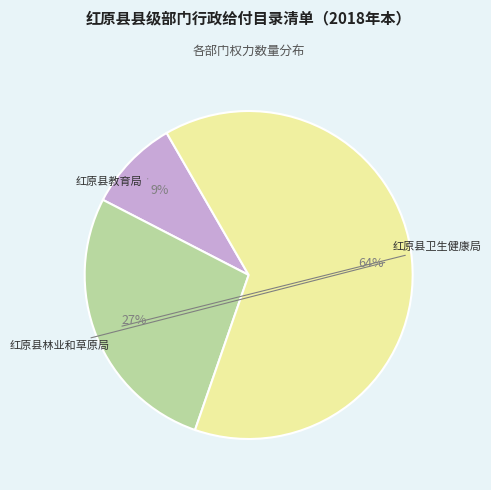

Is there any slice that represents more than half of the pie?

Yes